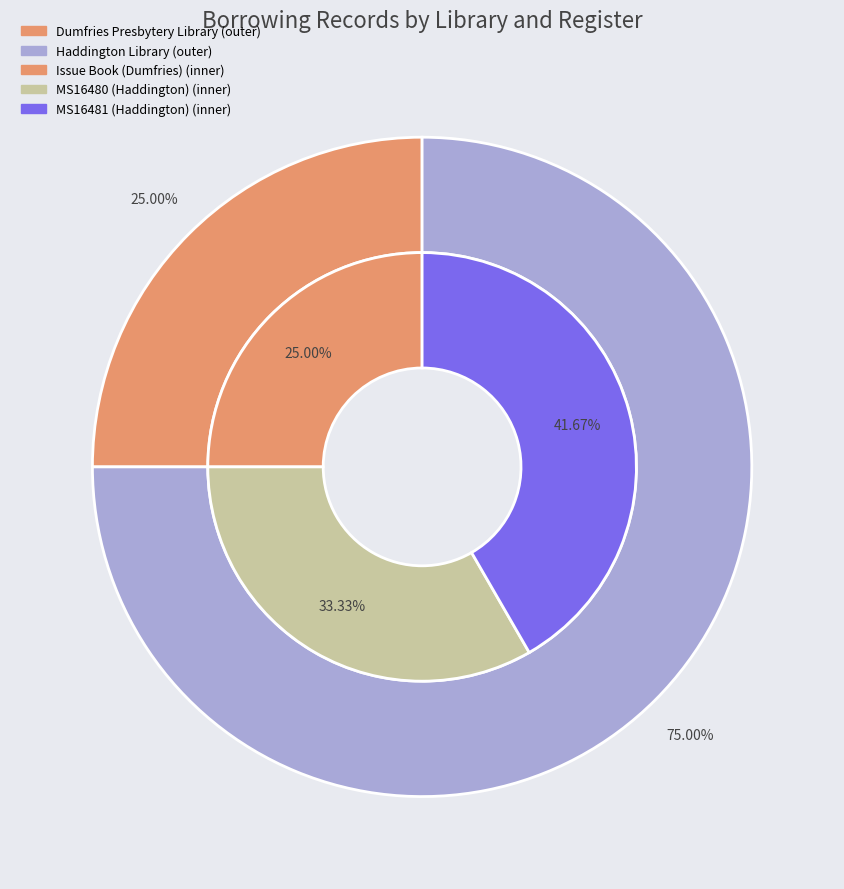

Does Haddington Library represent more than half of the total?

Yes